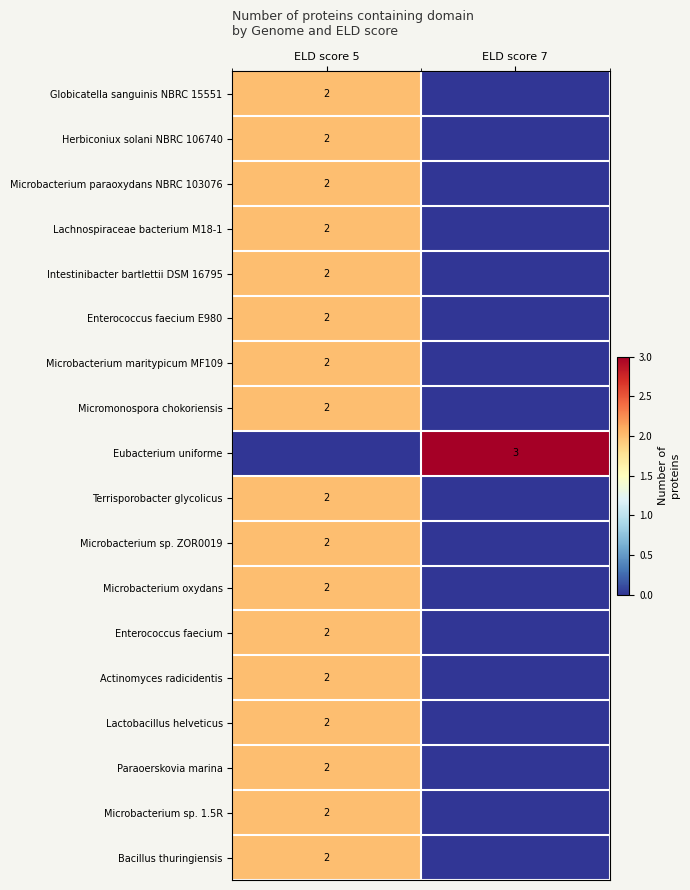

What is the sum of all Paraoerskovia marina values?

2